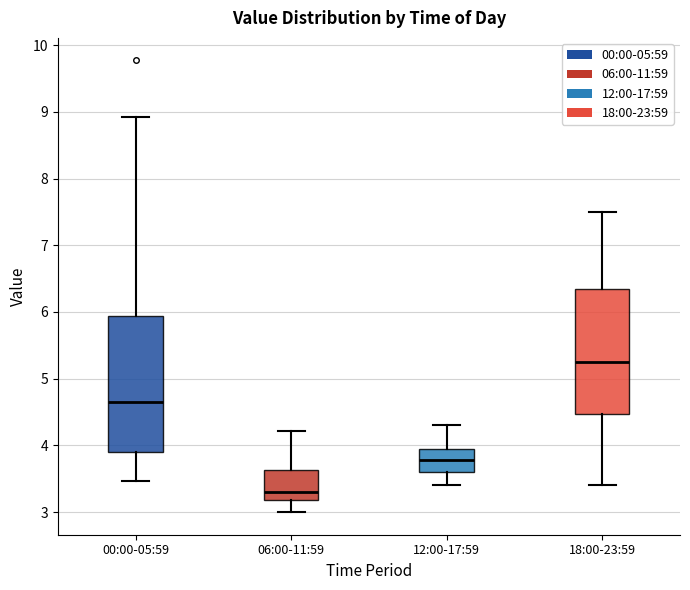

Reading left to right, read every box against the y-axis: the position of its median line, the range the box covers, and the ends of its whiskers. The values are not printed on the chart, so give them approximately, as read against the axis.

00:00-05:59: median 4.7, box 3.9 to 5.9, whiskers 3.5 to 8.9
06:00-11:59: median 3.3, box 3.2 to 3.6, whiskers 3.0 to 4.2
12:00-17:59: median 3.8, box 3.6 to 4.0, whiskers 3.4 to 4.3
18:00-23:59: median 5.3, box 4.5 to 6.4, whiskers 3.4 to 7.5